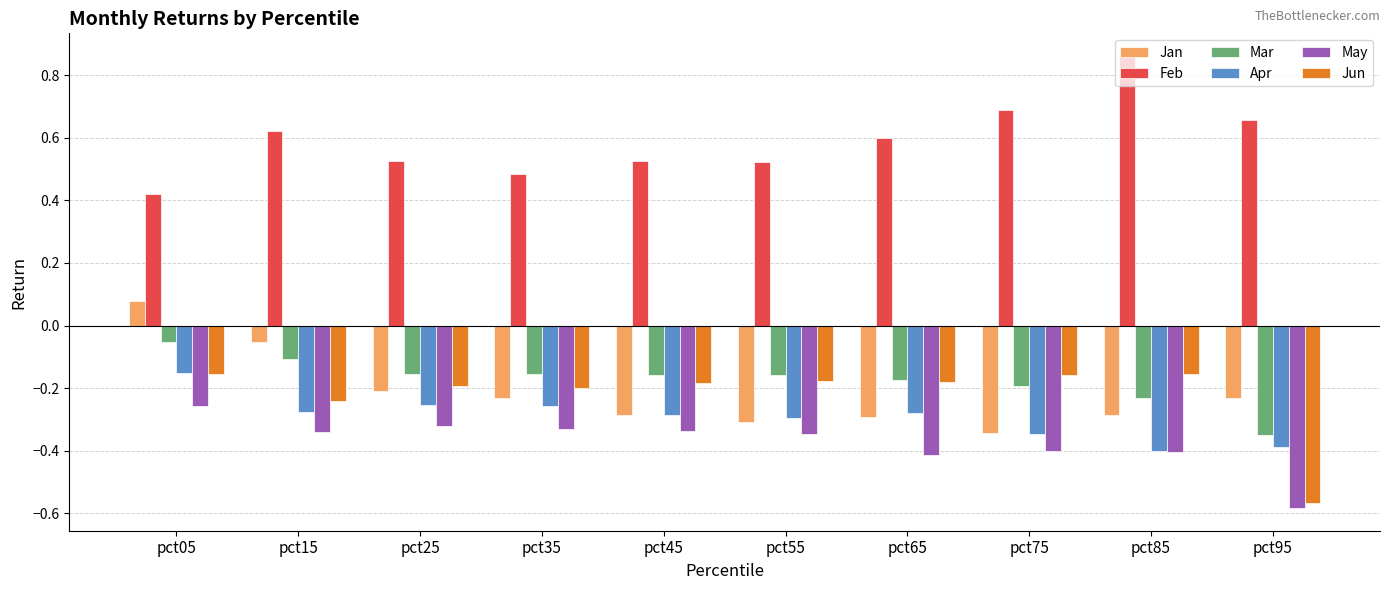

What is the difference between the maximum and minimum values in the Mar series?

0.3